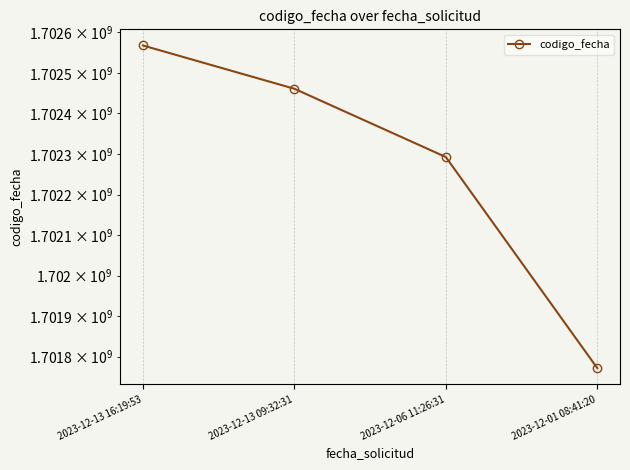

Where does the data first go above 1702460939?

2023-12-13 16:19:53